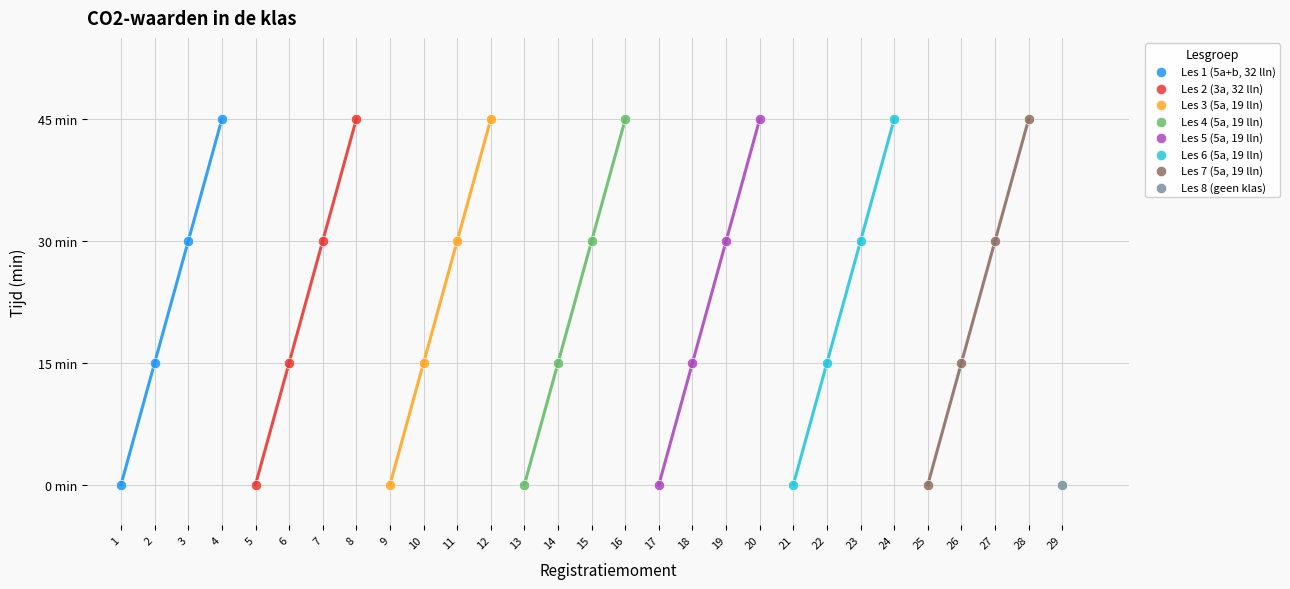

What are all the series names shown in the legend?

Les 1 (5a+b, 32 lln), Les 2 (3a, 32 lln), Les 3 (5a, 19 lln), Les 4 (5a, 19 lln), Les 5 (5a, 19 lln), Les 6 (5a, 19 lln), Les 7 (5a, 19 lln), Les 8 (geen klas)